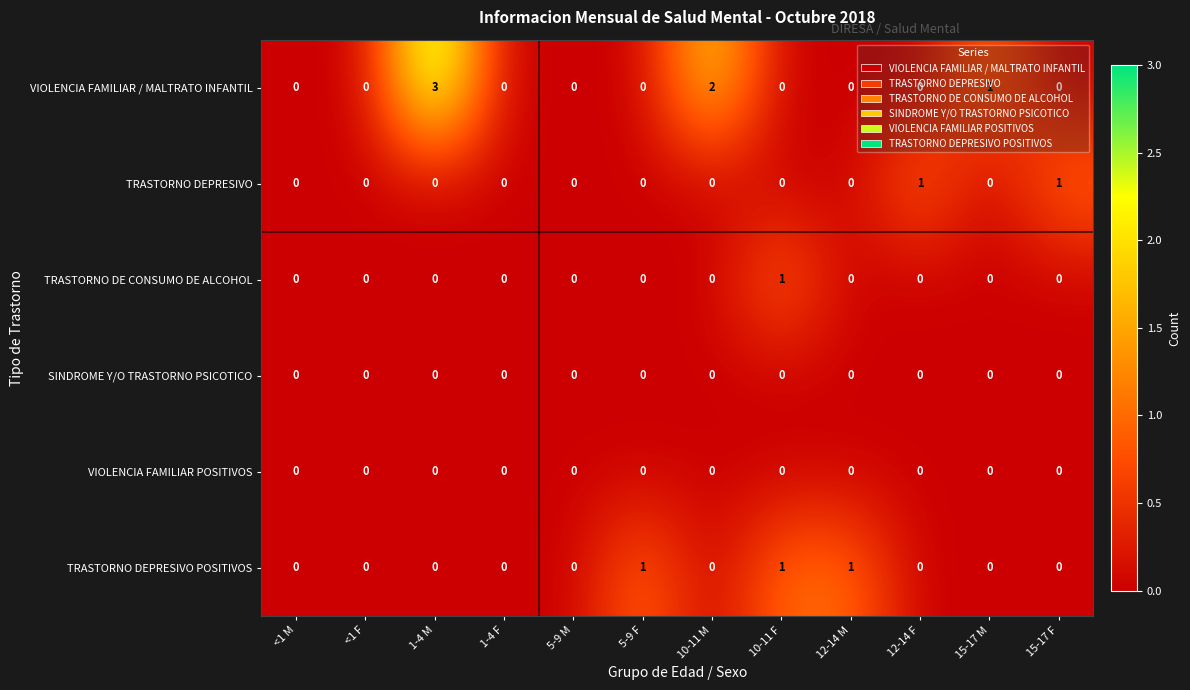

What is the maximum value shown in the chart?

3